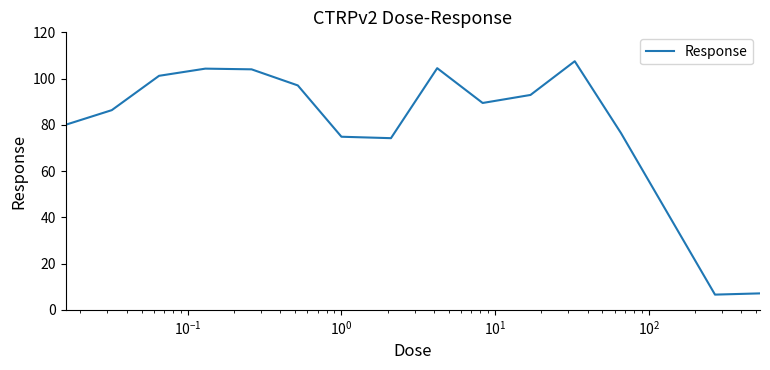

What is the minimum value shown in the chart?

6.6